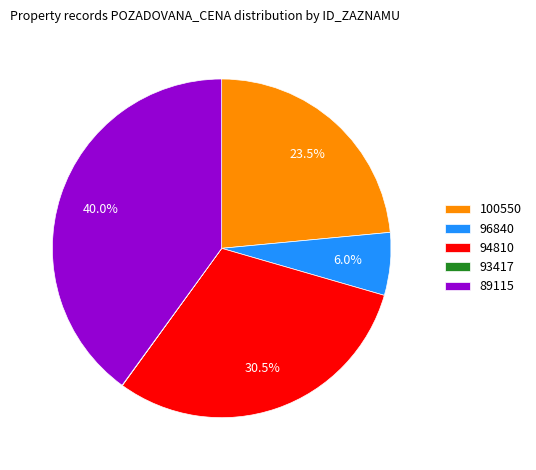

To the nearest percent, what is the combined percentage of 89115 and 96840?

46%